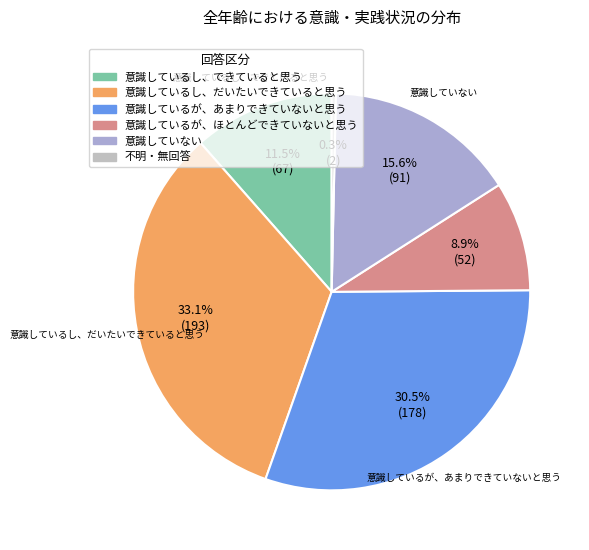

Is 意識しているが、ほとんどできていないと思う the majority of the pie?

No